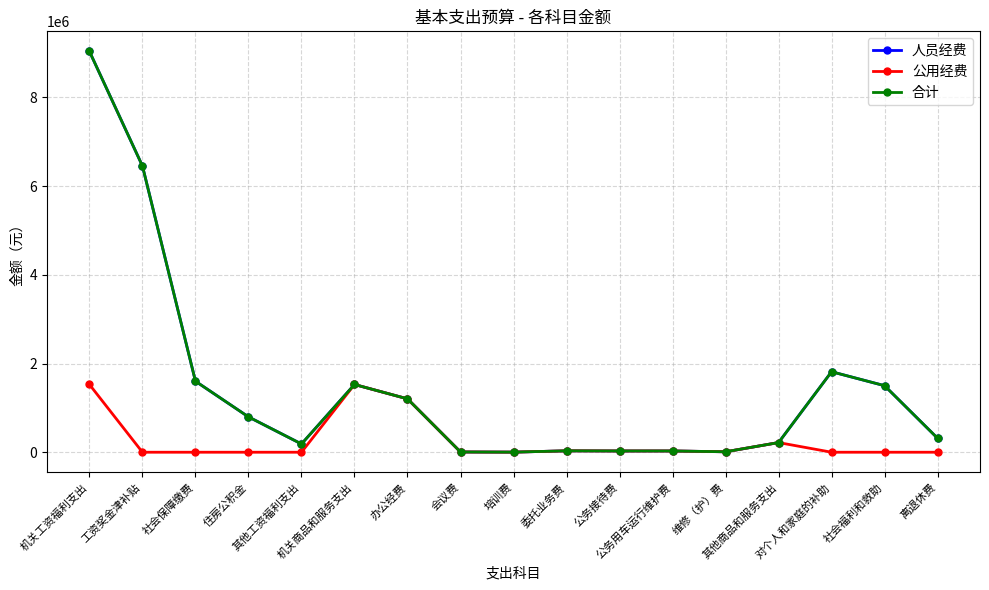

Read the 合计 value at 委托业务费.

31400.0